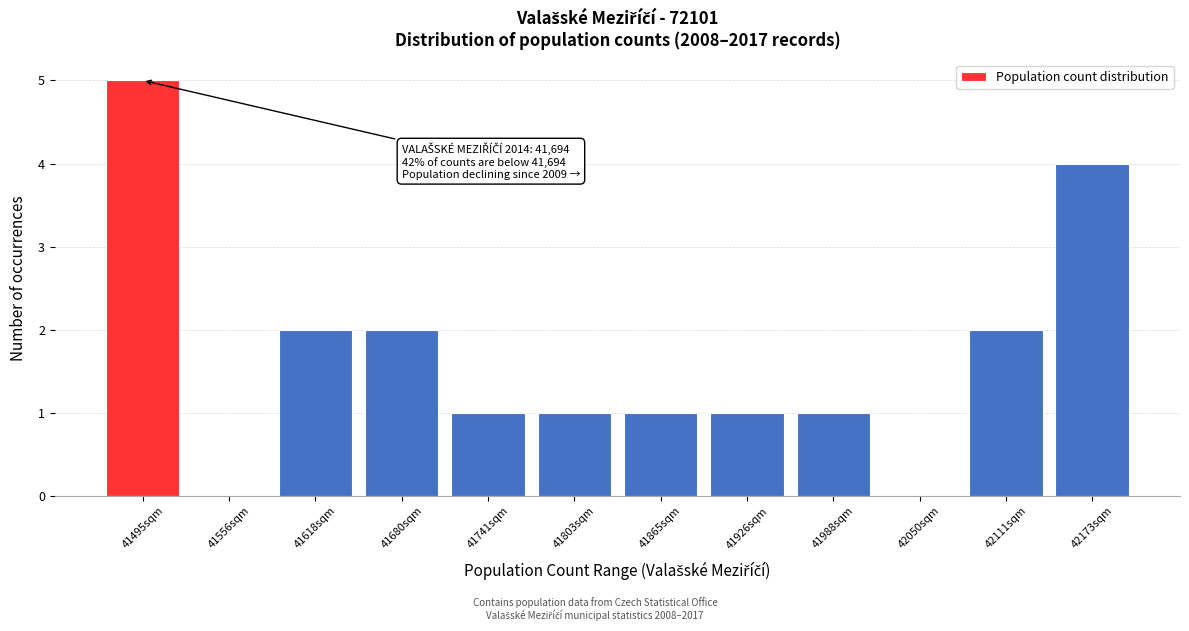

Reading right to left, transcribe all the data shown in this chart.

42173sqm=4	42111sqm=2	42050sqm=0	41988sqm=1	41926sqm=1	41865sqm=1	41803sqm=1	41741sqm=1	41680sqm=2	41618sqm=2	41556sqm=0	41495sqm=5